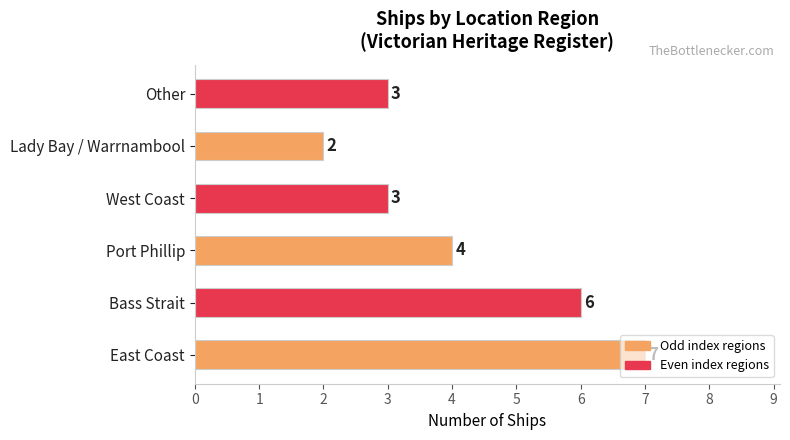

At which label is the value closest to 4?

Port Phillip